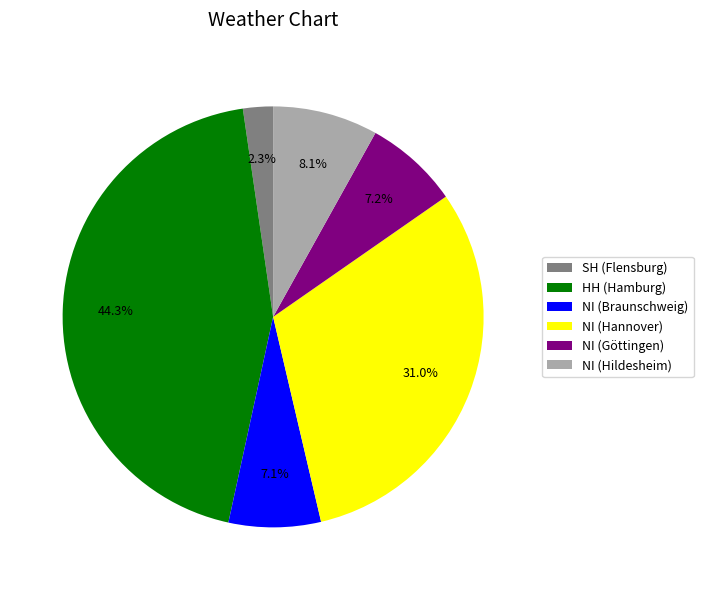

Which slice is the smallest?

SH (Flensburg)